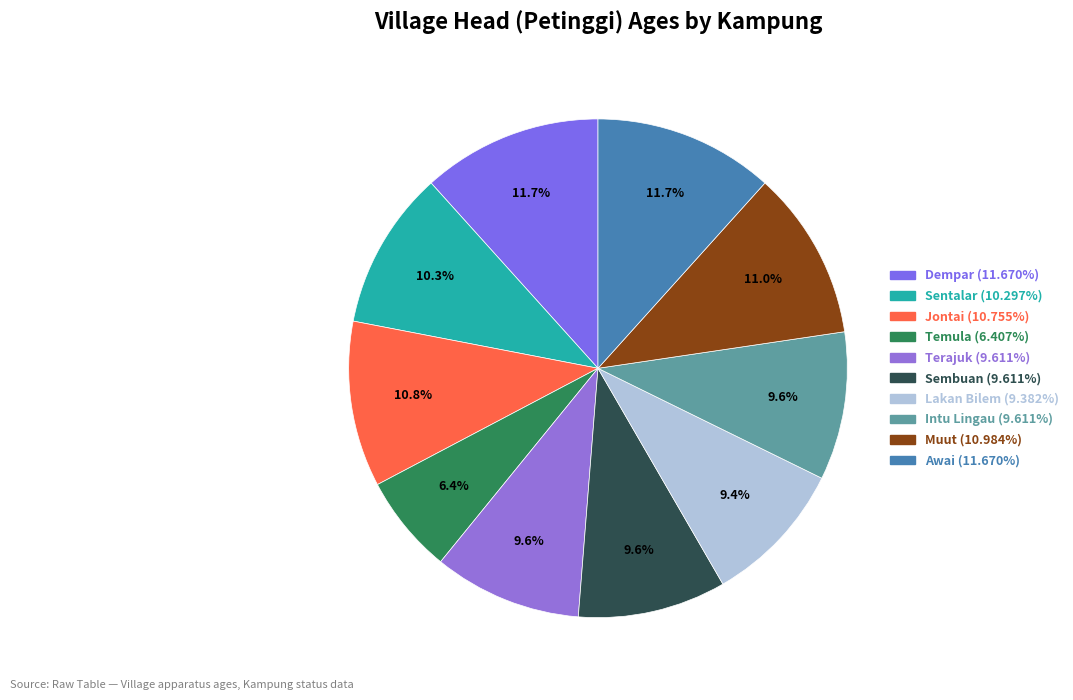

Rank the categories by value from lowest to highest.

Temula, Lakan Bilem, Terajuk, Sembuan, Intu Lingau, Sentalar, Jontai, Muut, Dempar, Awai